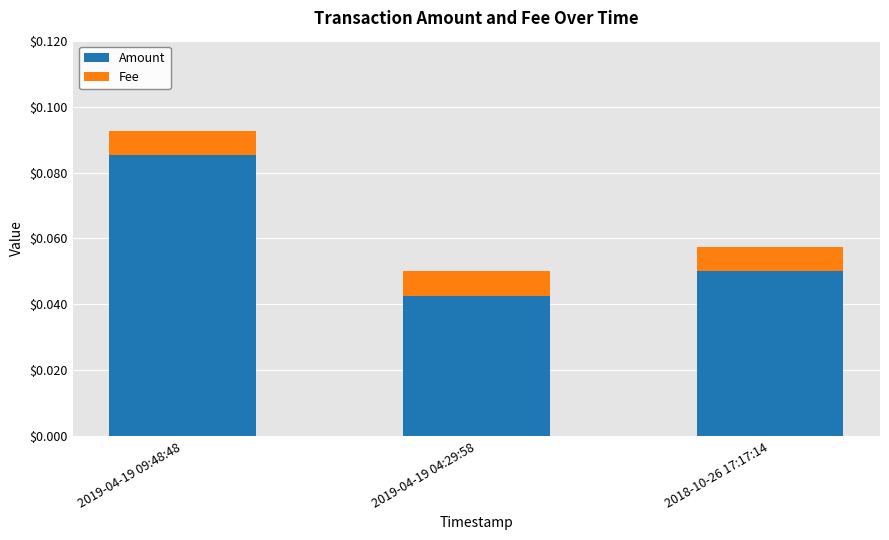

At which category is the sum across all series the highest?

2019-04-19 09:48:48